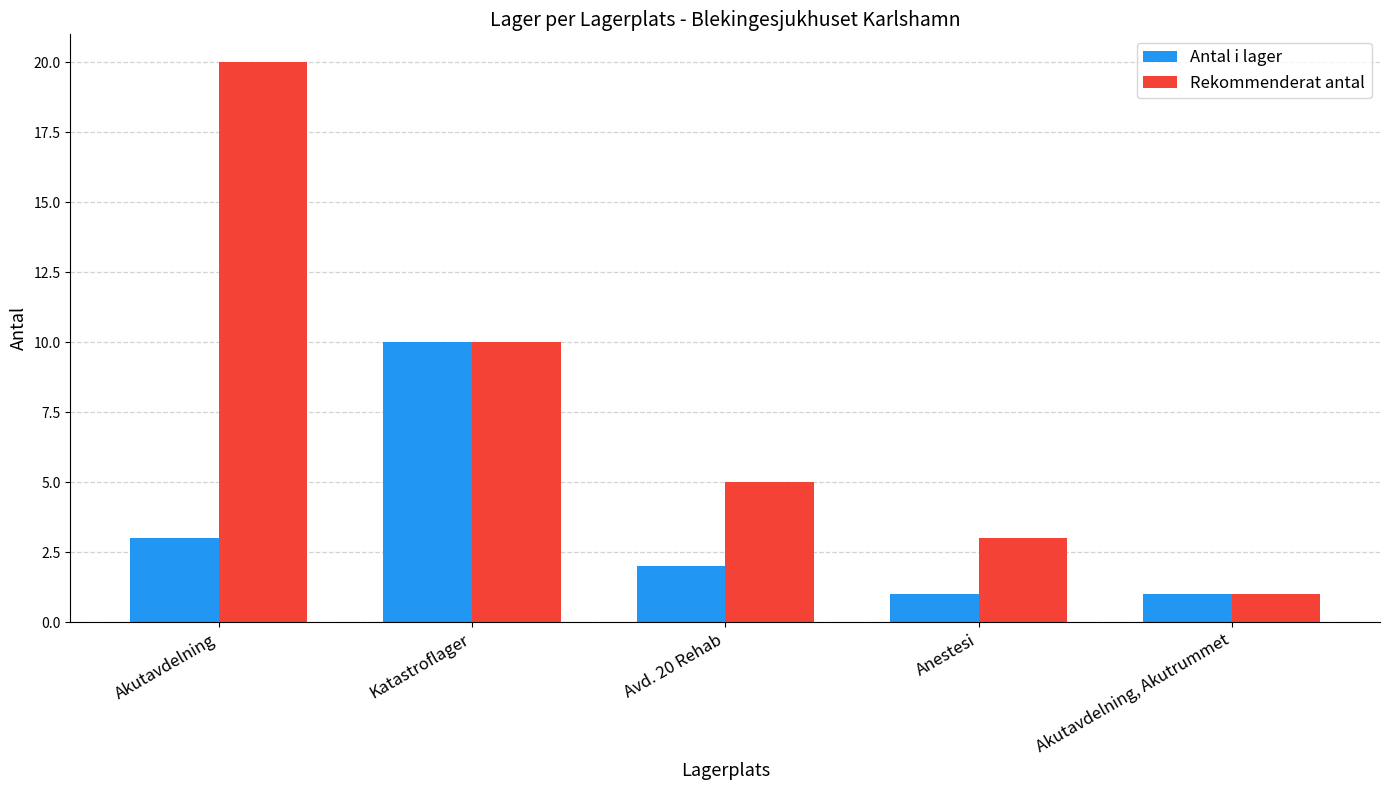

How many groups of bars are there?

5